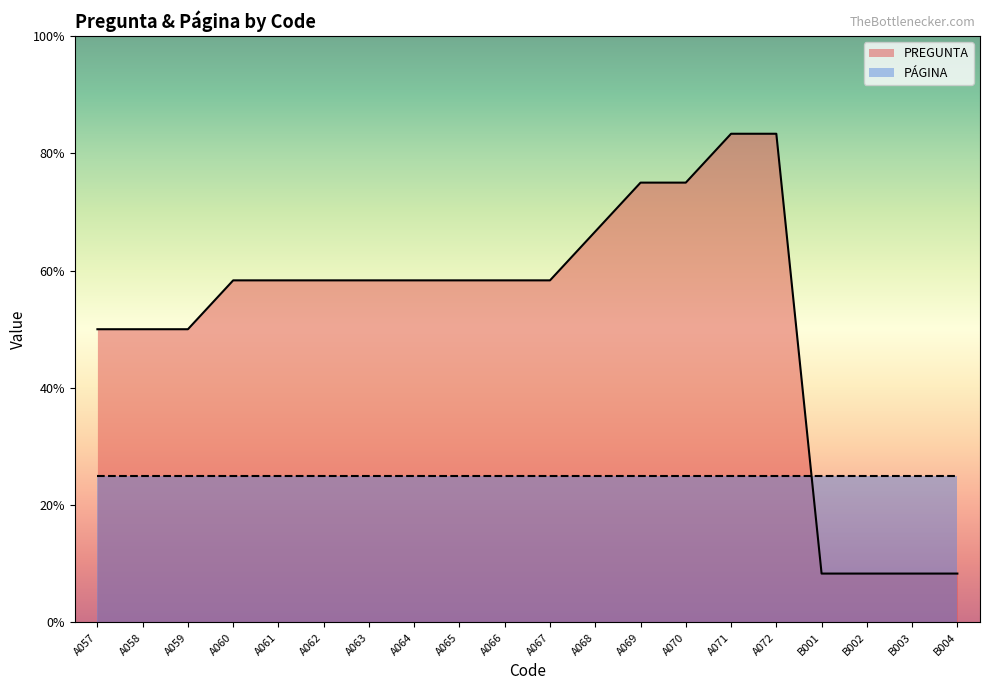

What is the average value?

6